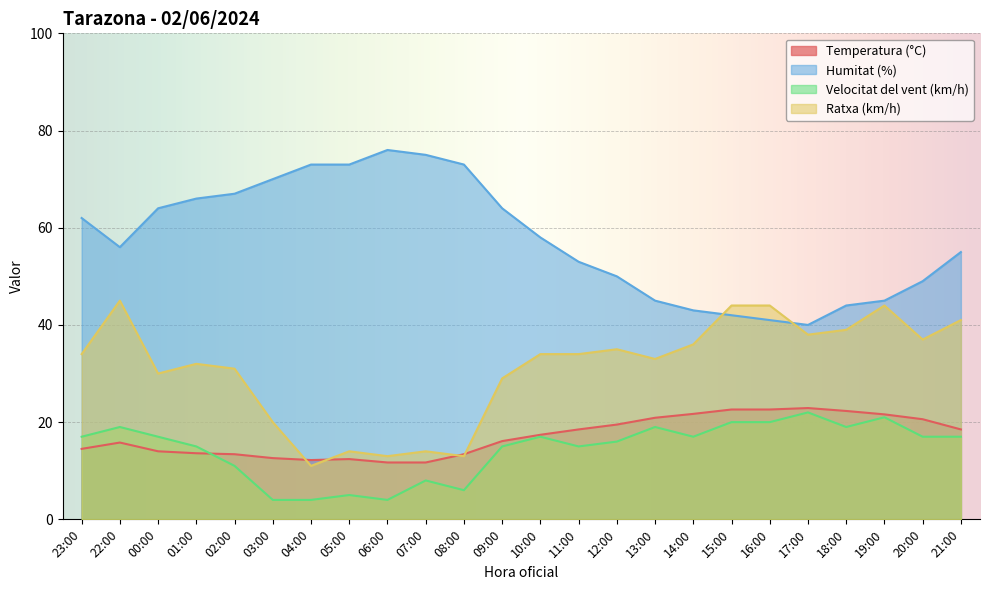

True or false: Ratxa (km/h) and Velocitat del vent (km/h) intersect in this chart.

False